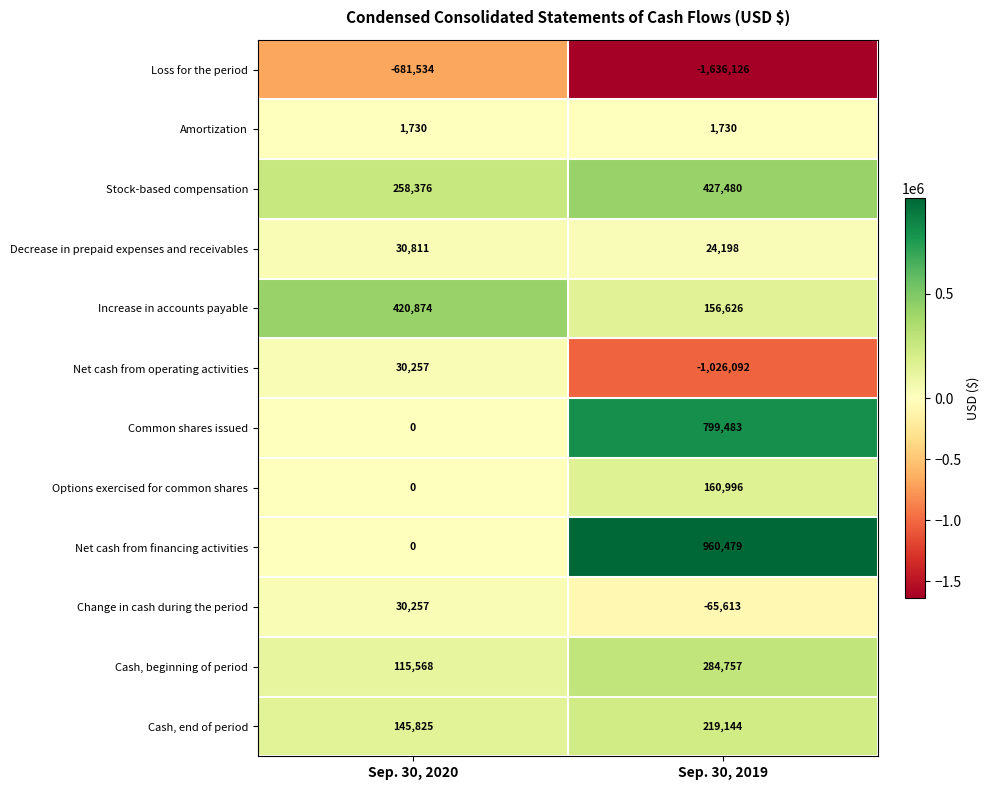

At which category is the sum across all series the highest?

Sep. 30, 2020